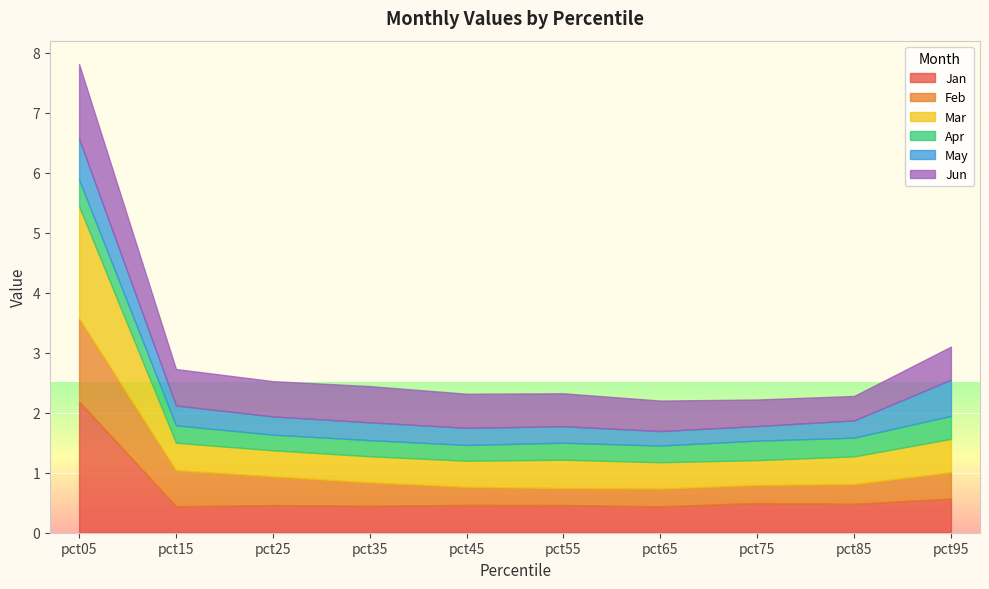

Reading left to right, list all the values displayed in this chart.

Jan: pct05=2.2	pct15=0.4	pct25=0.5	pct35=0.5	pct45=0.5	pct55=0.5	pct65=0.4	pct75=0.5	pct85=0.5	pct95=0.6
Feb: pct05=1.4	pct15=0.6	pct25=0.5	pct35=0.4	pct45=0.3	pct55=0.3	pct65=0.3	pct75=0.3	pct85=0.3	pct95=0.4
Mar: pct05=1.9	pct15=0.5	pct25=0.4	pct35=0.4	pct45=0.4	pct55=0.5	pct65=0.4	pct75=0.4	pct85=0.5	pct95=0.6
Apr: pct05=0.4	pct15=0.3	pct25=0.3	pct35=0.3	pct45=0.3	pct55=0.3	pct65=0.3	pct75=0.3	pct85=0.3	pct95=0.4
May: pct05=0.7	pct15=0.3	pct25=0.3	pct35=0.3	pct45=0.3	pct55=0.3	pct65=0.2	pct75=0.2	pct85=0.3	pct95=0.6
Jun: pct05=1.2	pct15=0.6	pct25=0.6	pct35=0.6	pct45=0.6	pct55=0.5	pct65=0.5	pct75=0.4	pct85=0.4	pct95=0.6